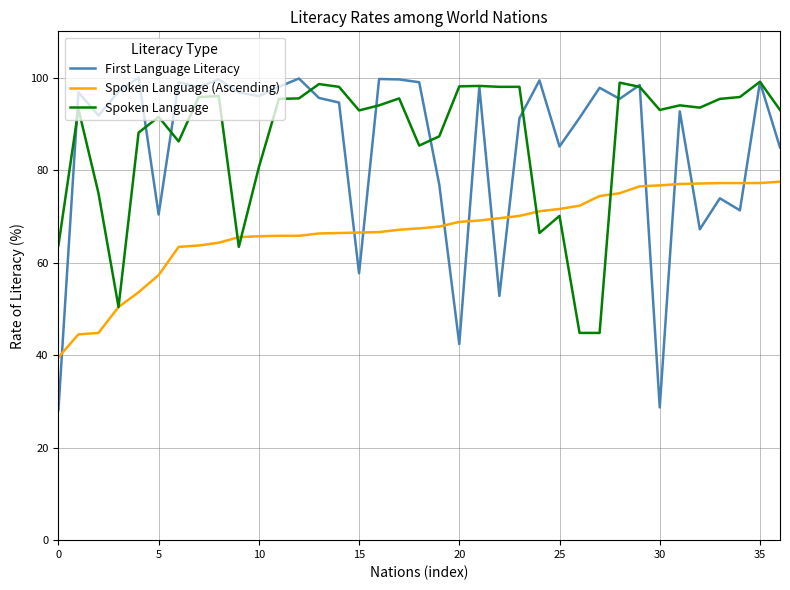

What is the minimum value shown in the chart?

28.1